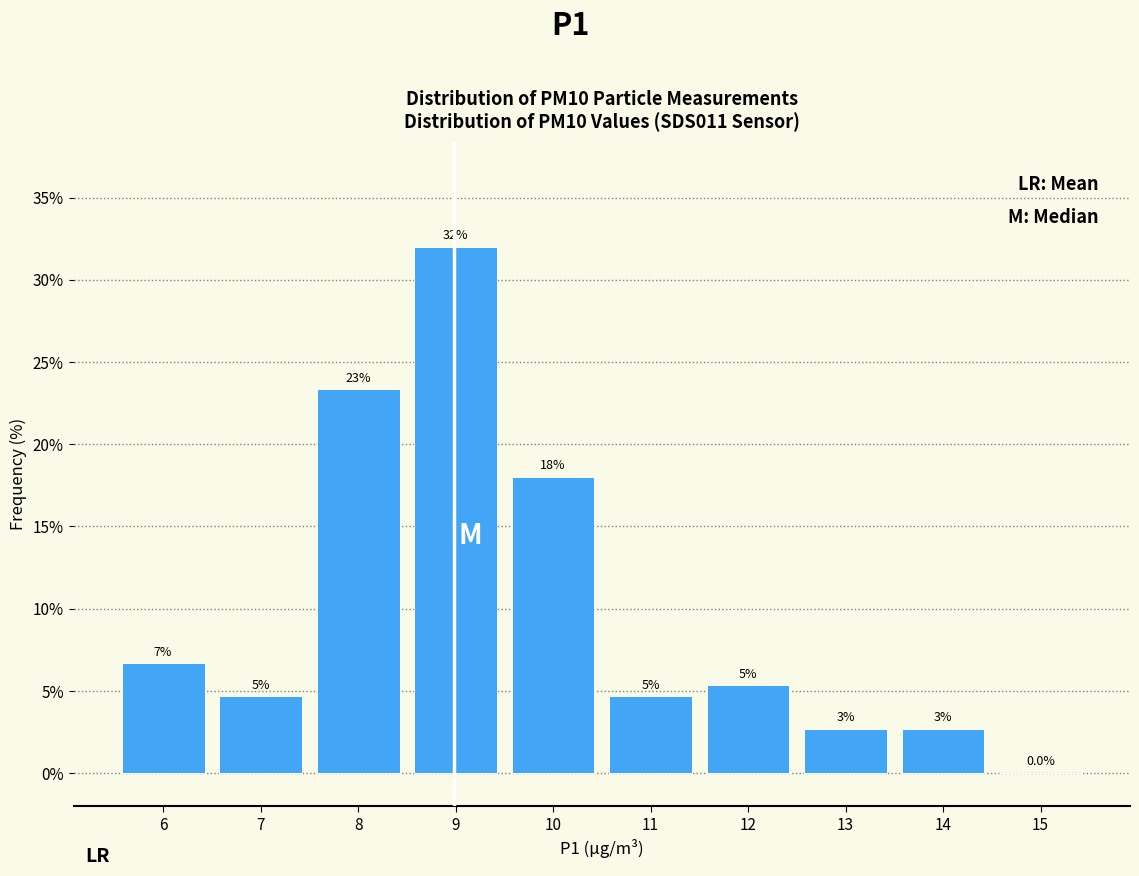

Are the bars horizontal?

No